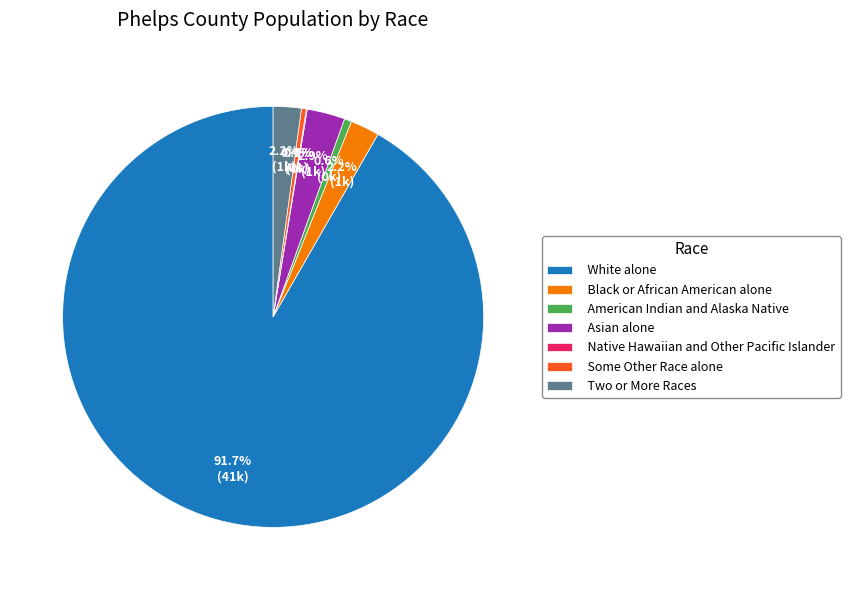

What is the largest slice in the pie chart?

White alone